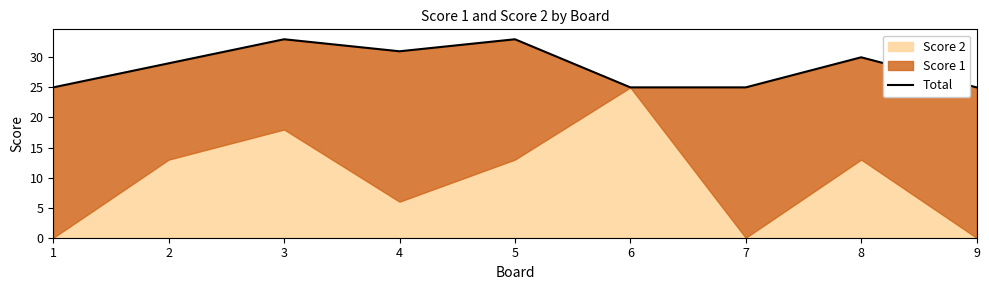

Reading left to right, extract all data points from this chart.

1=25	2=29	3=33	4=31	5=33	6=25	7=25	8=30	9=25